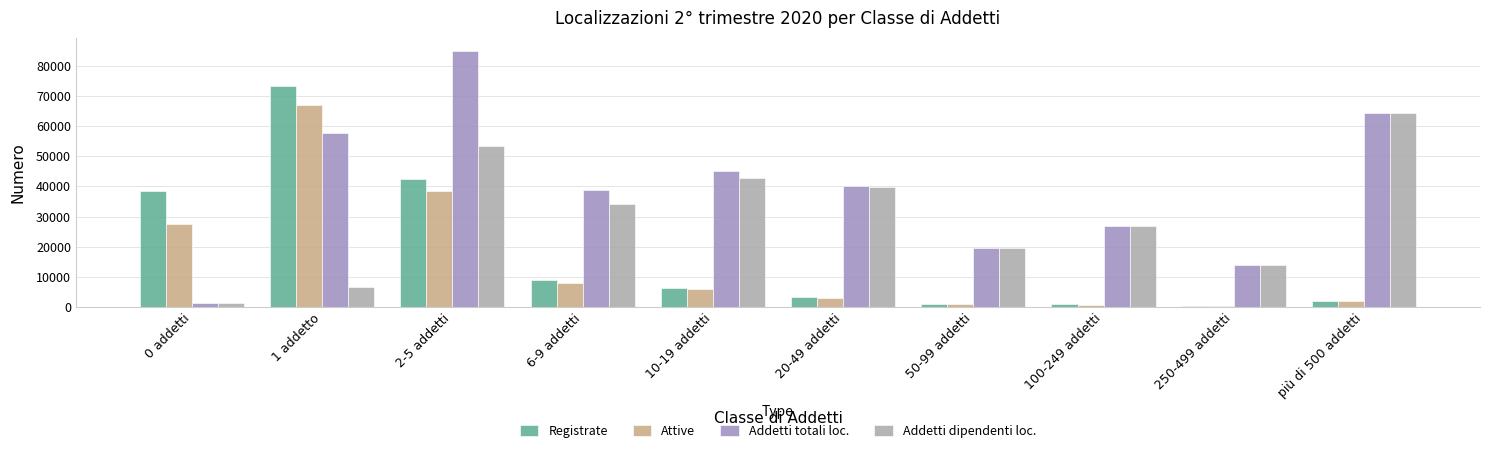

Rank the series at 1 addetto from highest to lowest value.

Registrate, Attive, Addetti totali loc., Addetti dipendenti loc.